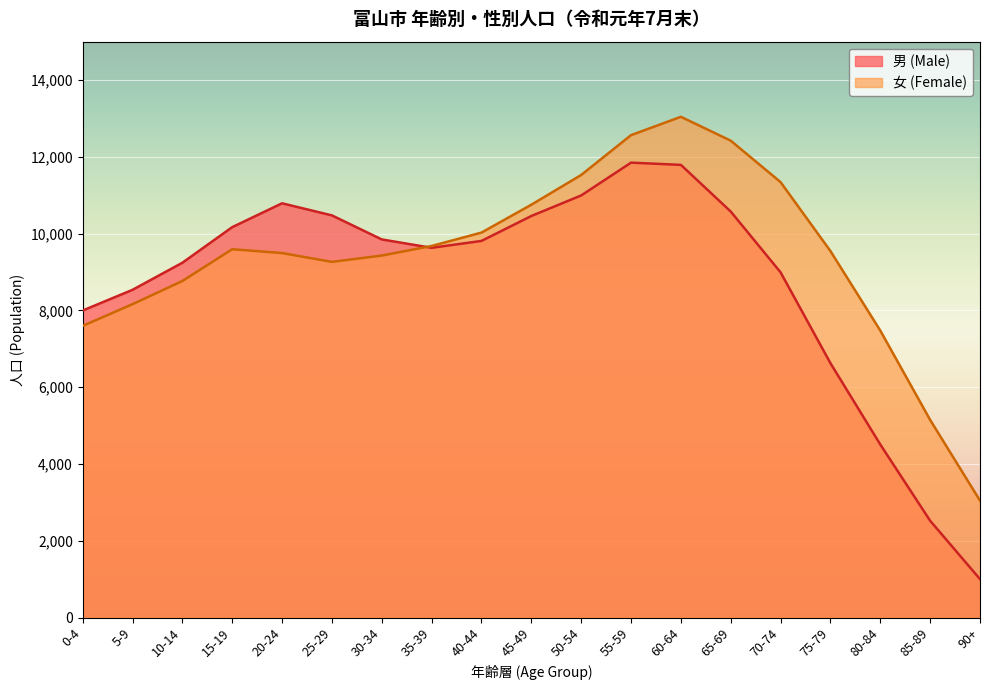

What position from the right is 85-89?

2